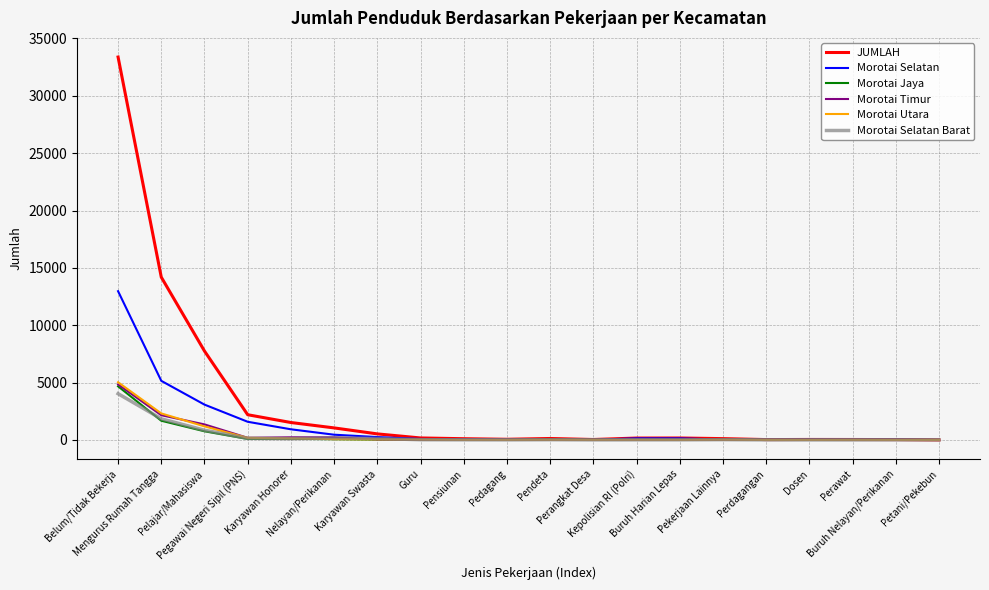

At which category is the sum across all series the highest?

Belum/Tidak Bekerja